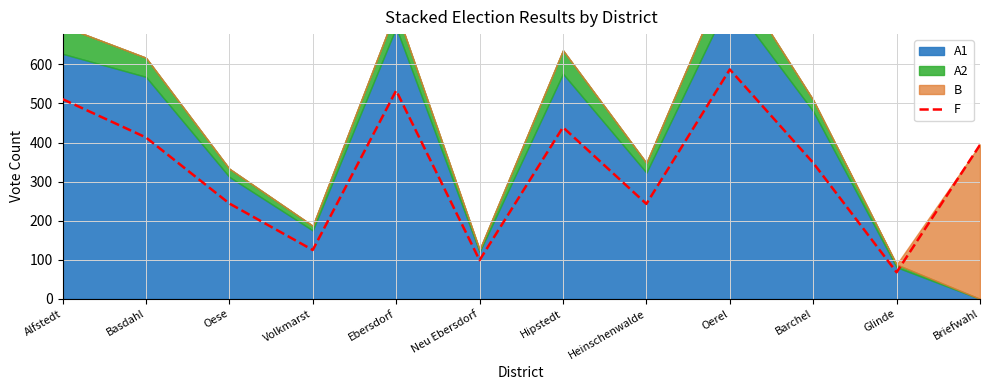

What position from the left is Barchel?

10